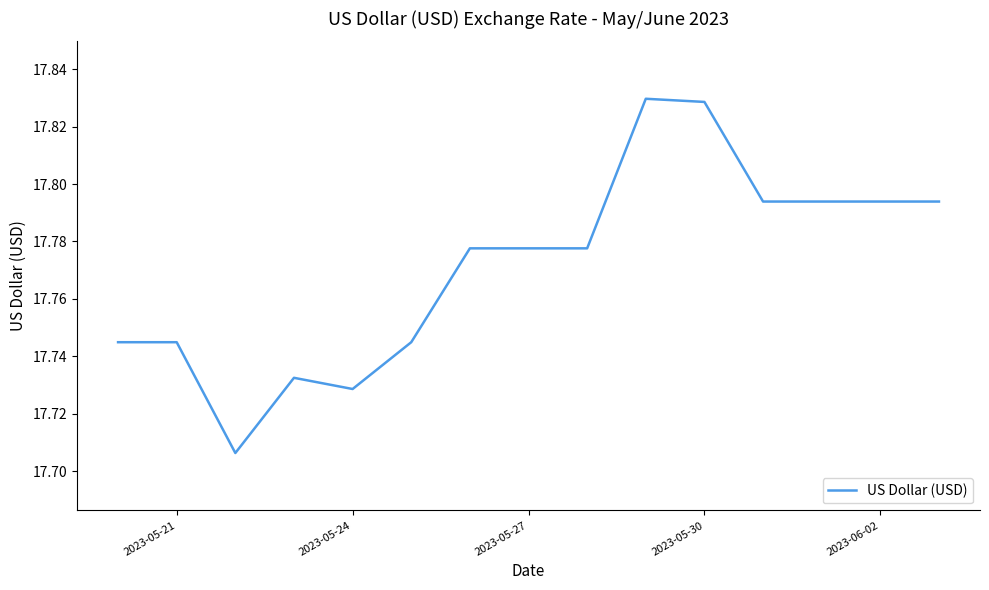

How many series are shown in this chart?

1